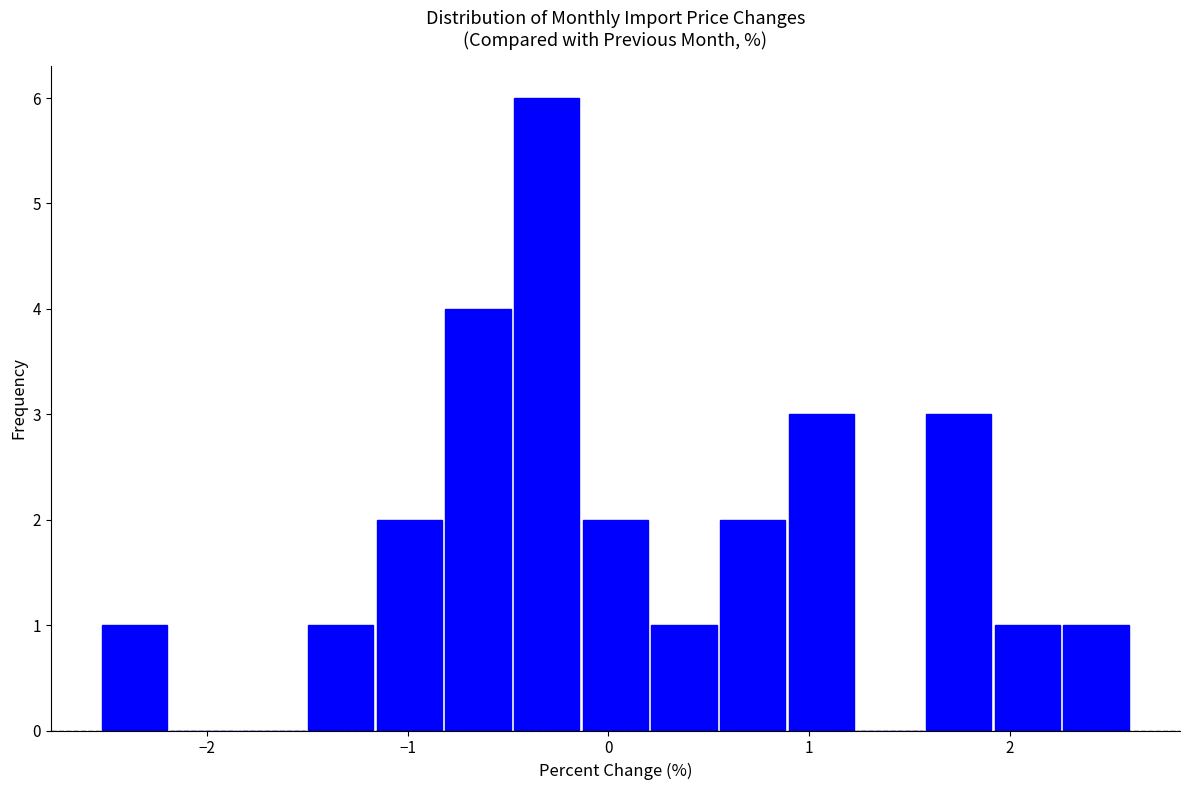

Read against the x-axis, roughly where is the centre of the tallest bar?

-0.3